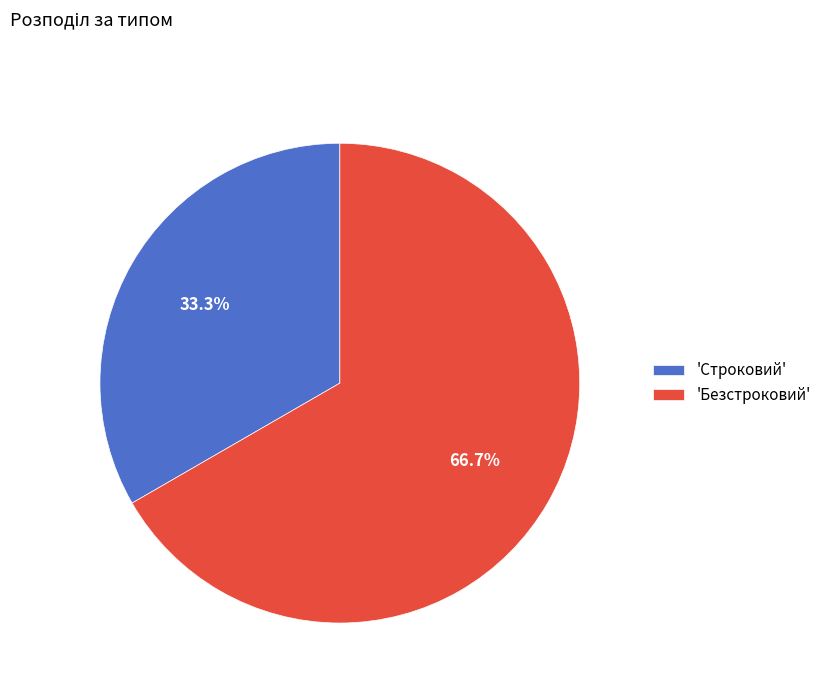

How many segments does this pie chart have?

2